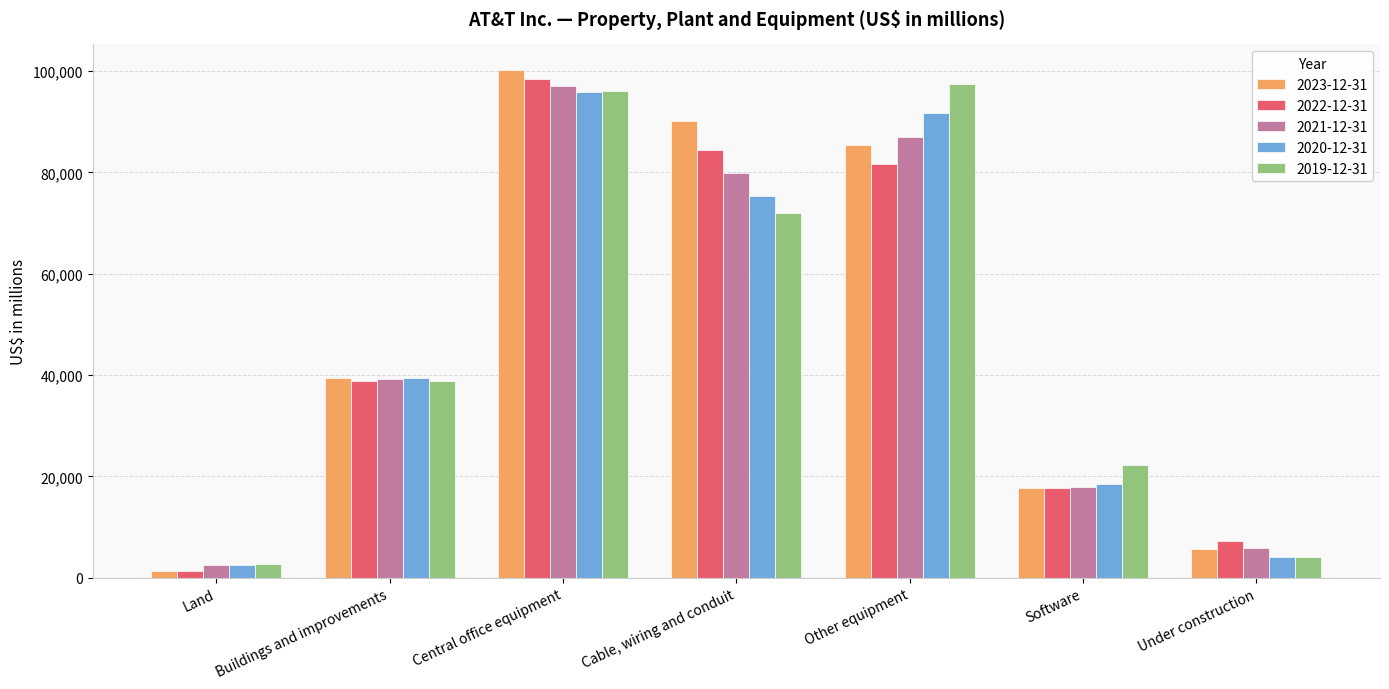

Reading right to left, list all the values displayed in this chart.

2023-12-31: Under construction=5640	Software=17742	Other equipment=85379	Cable, wiring and conduit=90109	Central office equipment=100264	Buildings and improvements=39380	Land=1377
2022-12-31: Under construction=7182	Software=17640	Other equipment=81761	Cable, wiring and conduit=84447	Central office equipment=98468	Buildings and improvements=38751	Land=1381
2021-12-31: Under construction=5845	Software=17916	Other equipment=86933	Cable, wiring and conduit=79961	Central office equipment=97069	Buildings and improvements=39306	Land=2458
2020-12-31: Under construction=4099	Software=18482	Other equipment=91791	Cable, wiring and conduit=75409	Central office equipment=95981	Buildings and improvements=39418	Land=2571
2019-12-31: Under construction=4176	Software=22244	Other equipment=97440	Cable, wiring and conduit=72042	Central office equipment=96061	Buildings and improvements=38924	Land=2651